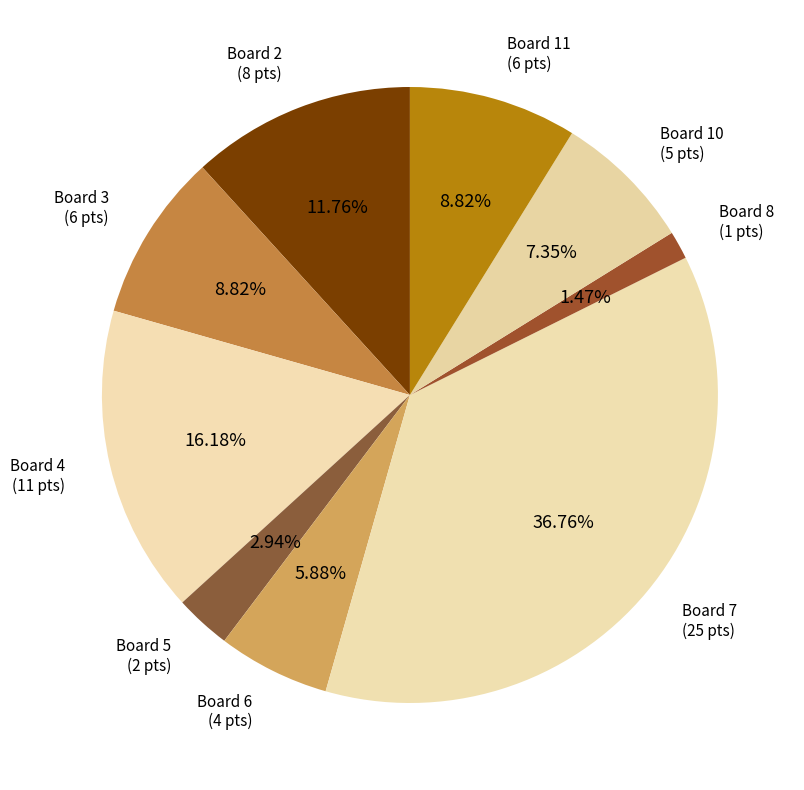

Count the number of slices in the pie.

9